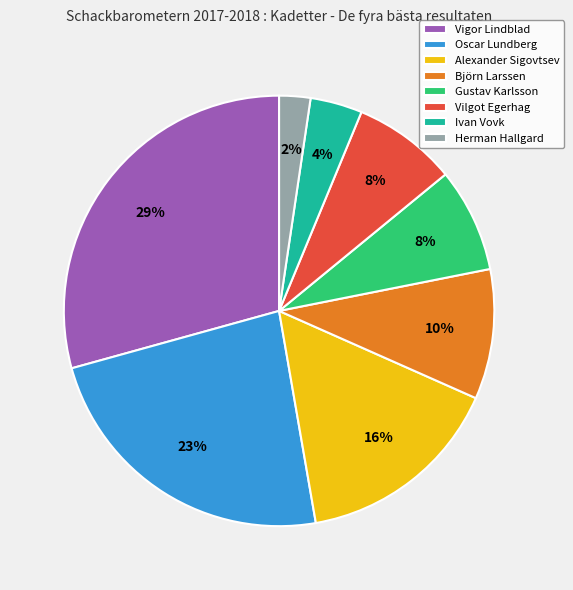

What percentage is the Oscar Lundberg slice, to the nearest percent?

23%